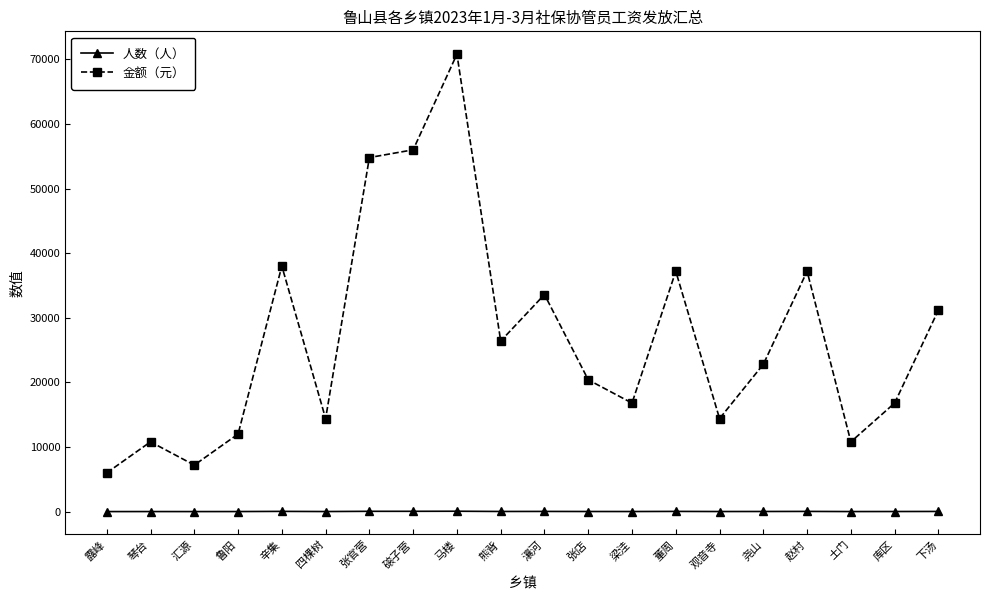

Count the number of categories in the chart.

20